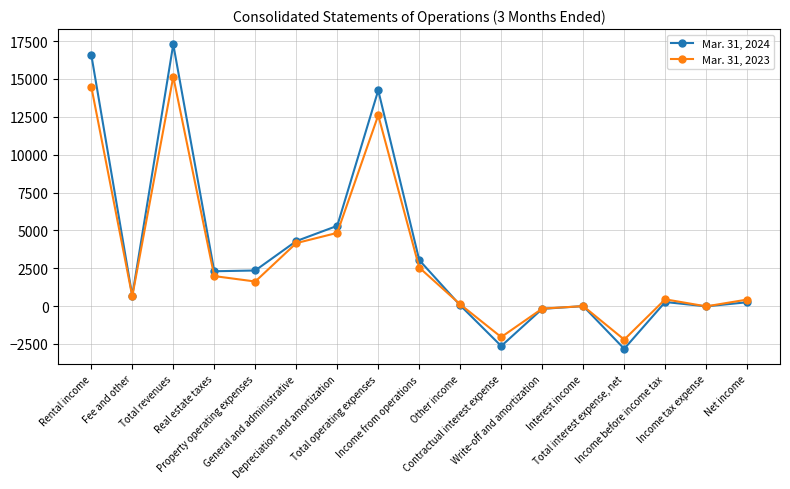

List the labels in order of Mar. 31, 2023 value, smallest first.

Total interest expense, net, Contractual interest expense, Write-off and amortization, Income tax expense, Interest income, Other income, Net income, Income before income tax, Fee and other, Property operating expenses, Real estate taxes, Income from operations, General and administrative, Depreciation and amortization, Total operating expenses, Rental income, Total revenues